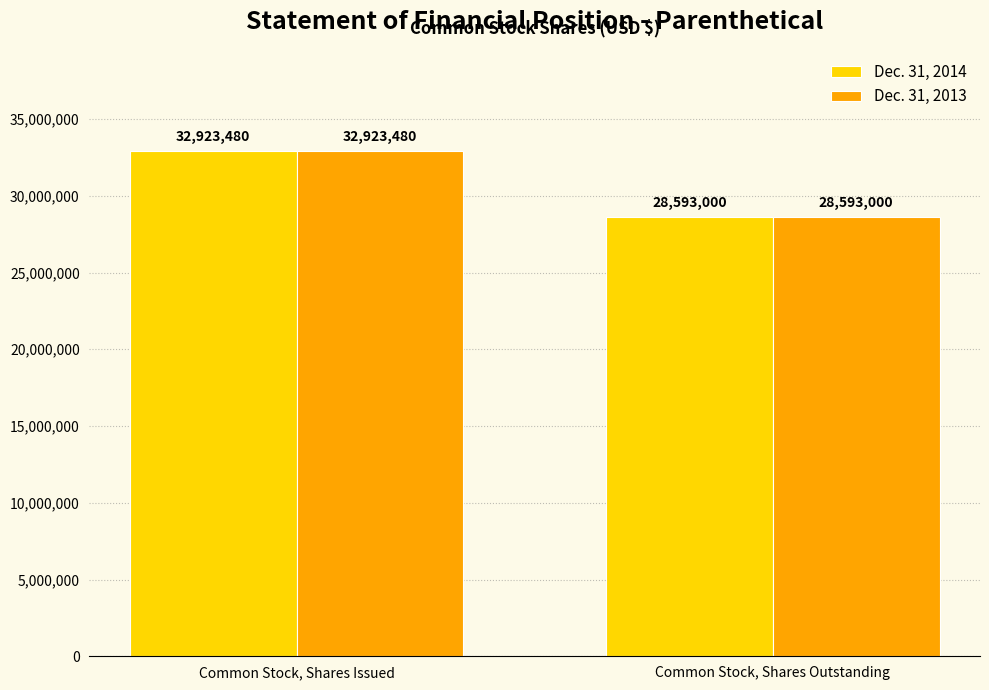

List the labels in order of Dec. 31, 2013 value, smallest first.

Common Stock, Shares Outstanding, Common Stock, Shares Issued